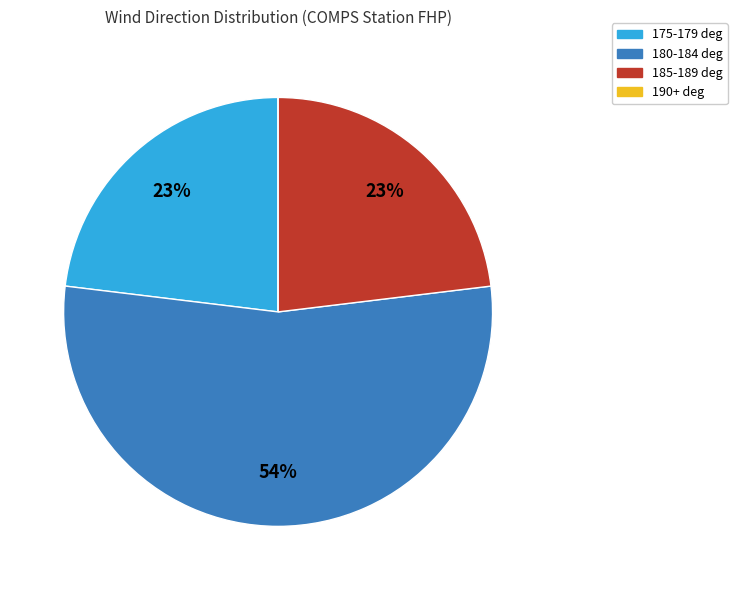

To the nearest percent, what is the combined percentage of 185-189 deg and 180-184 deg?

77%